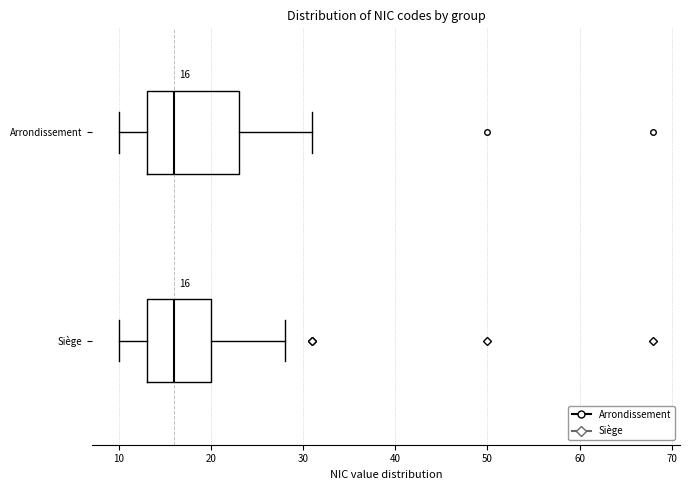

Which box is the widest, from its left edge to its right edge?

Arrondissement